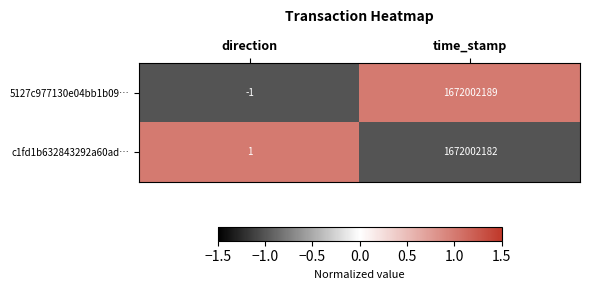

Reading left to right, extract all data points from this chart.

5127c977130e04bb1b09…: -1	1672002189
c1fd1b632843292a60ad…: 1	1672002182